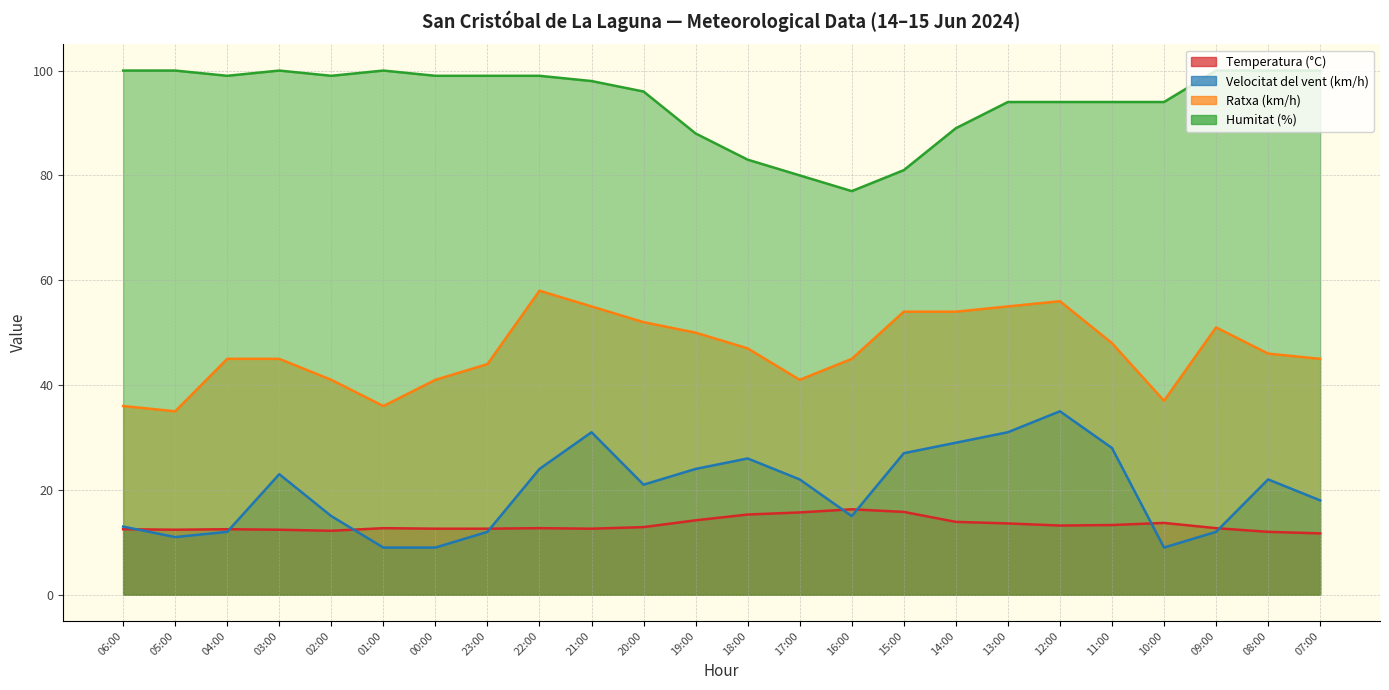

How many lines are shown in the chart?

4